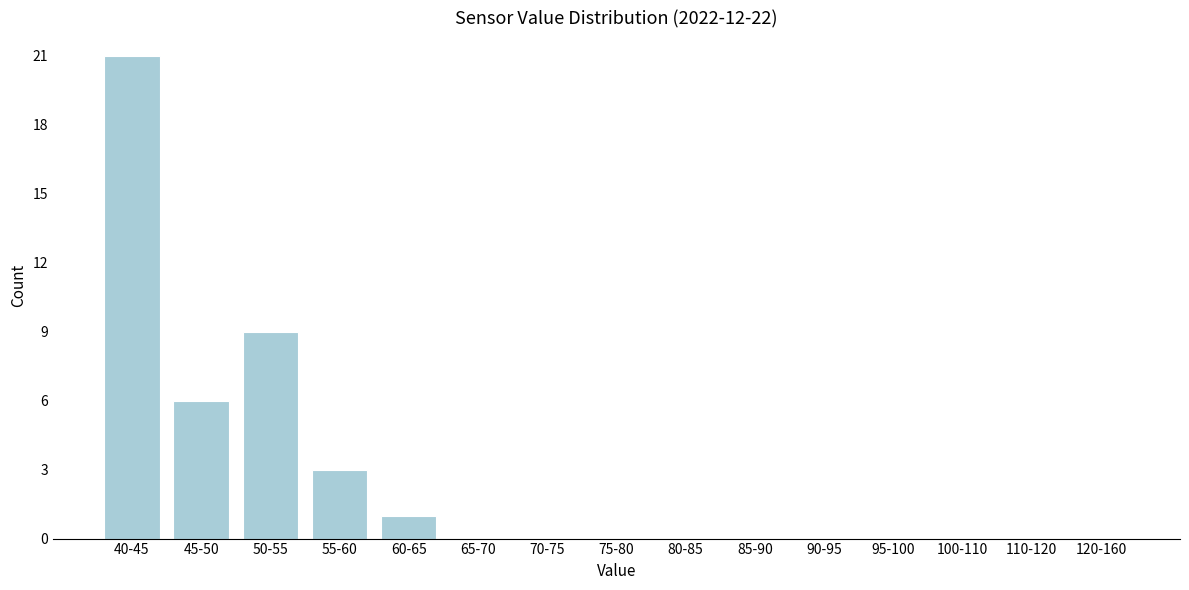

Reading left to right, list all the values displayed in this chart.

40-45=21	45-50=6	50-55=9	55-60=3	60-65=1	65-70=0	70-75=0	75-80=0	80-85=0	85-90=0	90-95=0	95-100=0	100-110=0	110-120=0	120-160=0